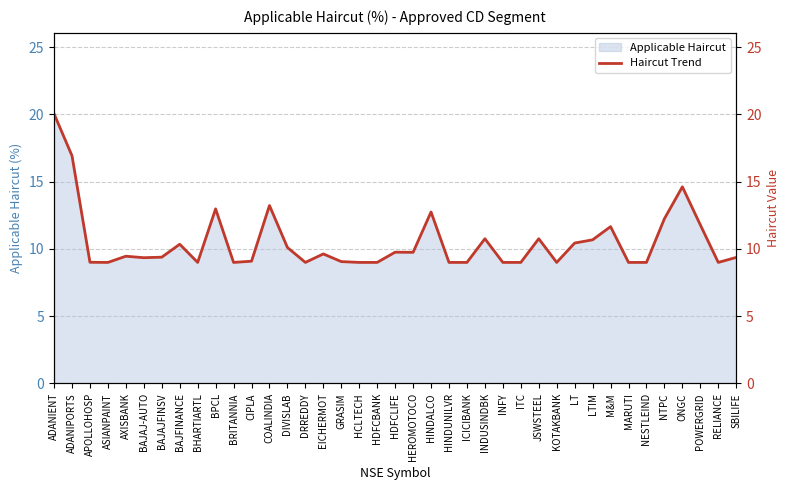

What is the smallest value displayed?

9.0